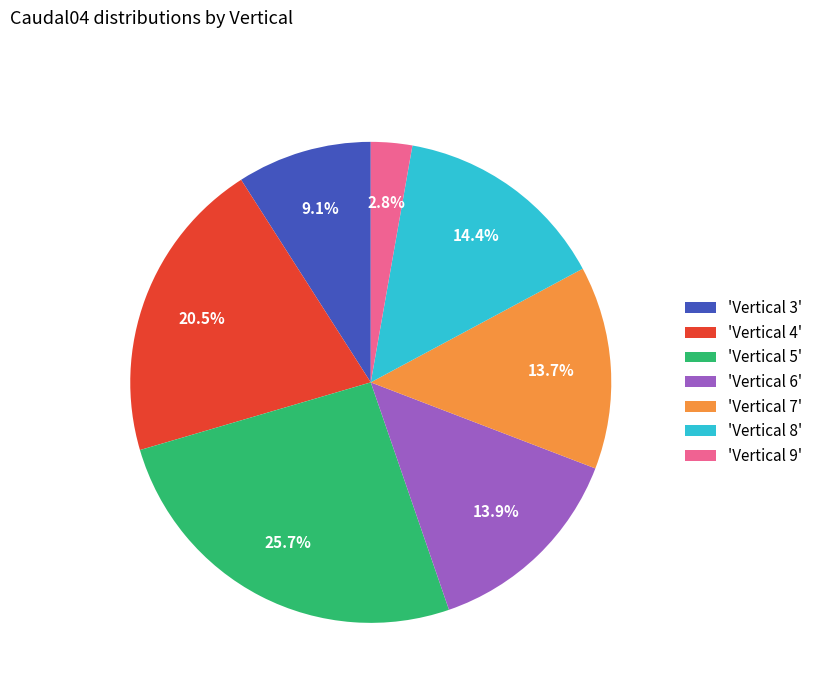

To the nearest percent, what is the difference between the largest and smallest slice percentages?

23%